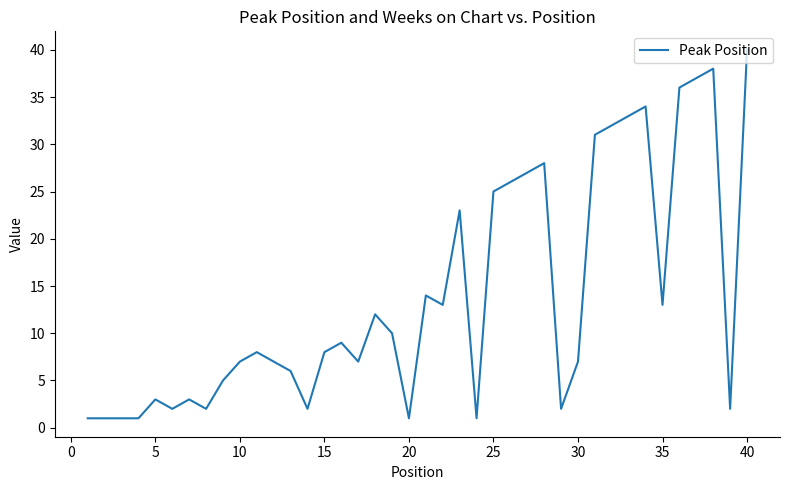

What is the difference between the second highest and second lowest values?

37